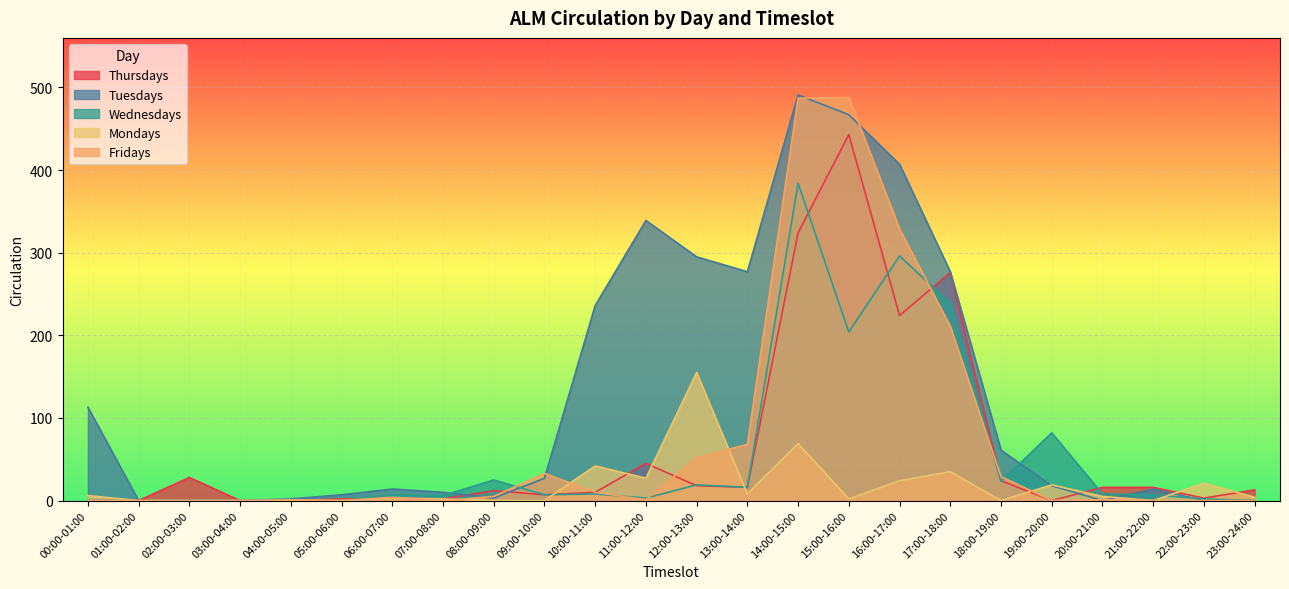

Which series has the widest spread of values?

Tuesdays